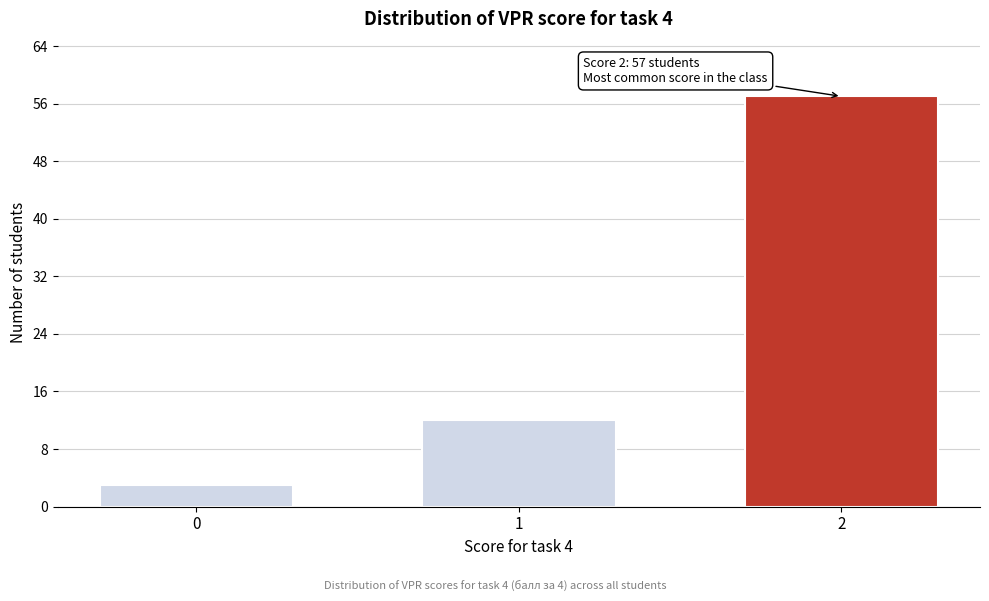

Reading left to right, what are all the values shown in this chart?

3	12	57